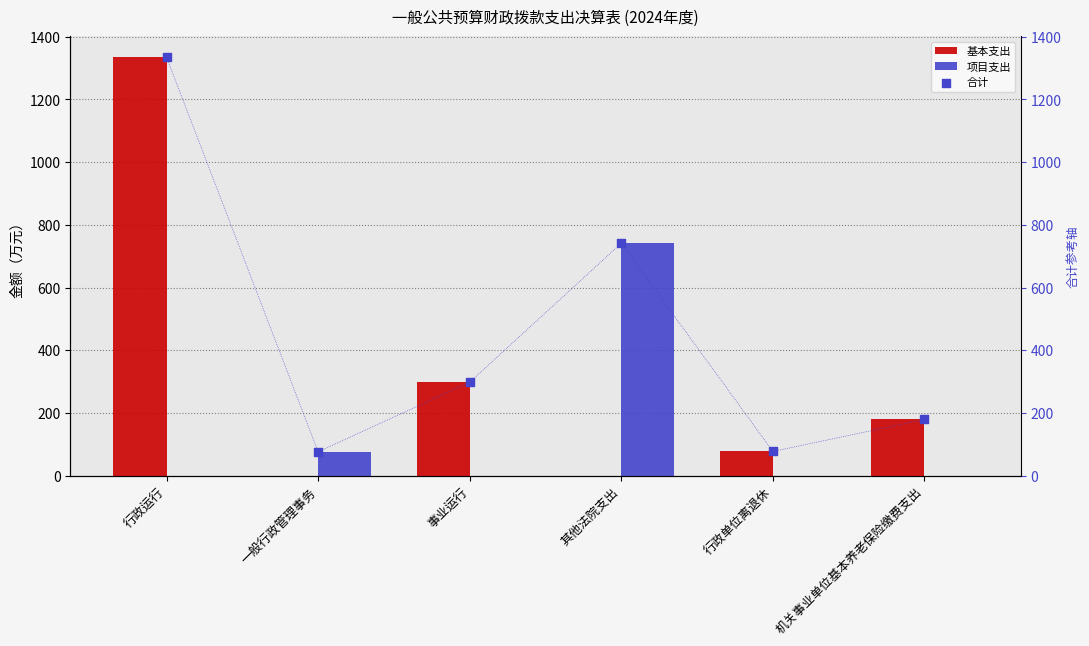

Which series reaches the minimum Y coordinate?

基本支出